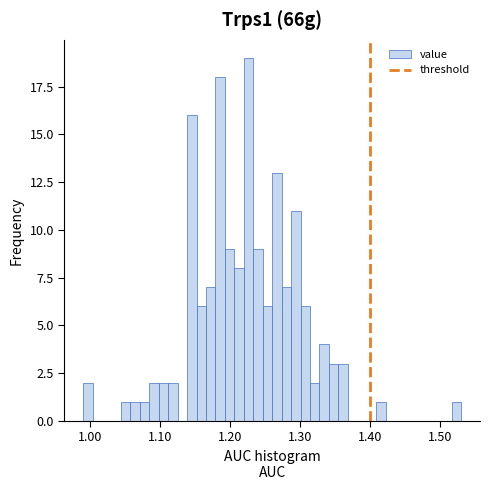

Around what value on the x-axis is the tallest bar? Give the approximate position of its centre, as read against the axis.

1.23